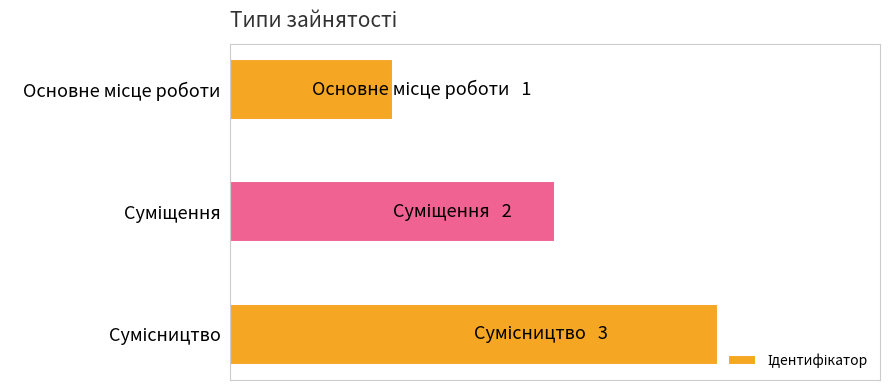

Does the chart contain any negative values?

No